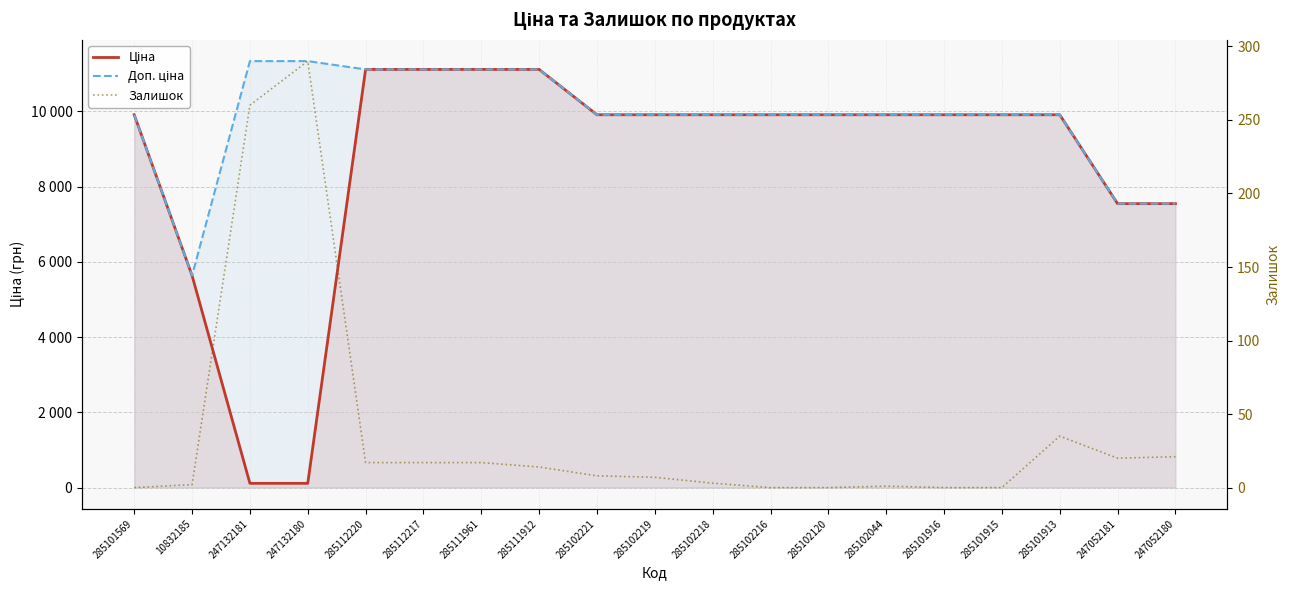

What is the difference between the Ціна values at 285102216 and 10832185?

4272.5